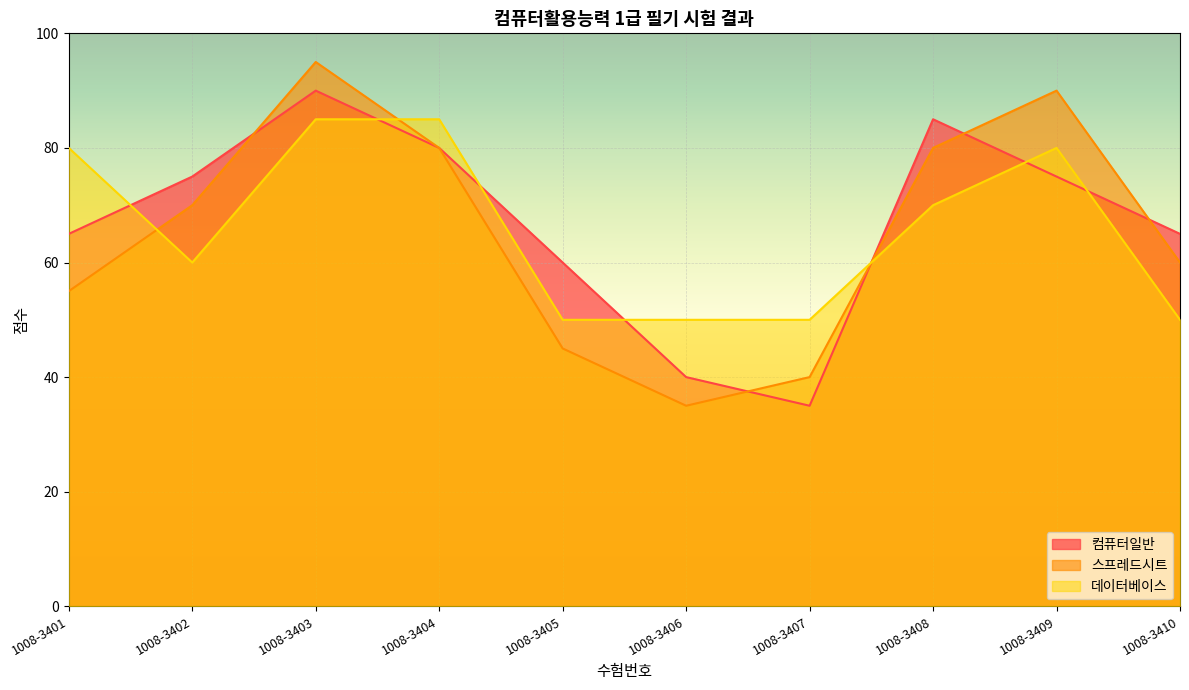

How many interior local valleys does the 컴퓨터일반 series have?

1